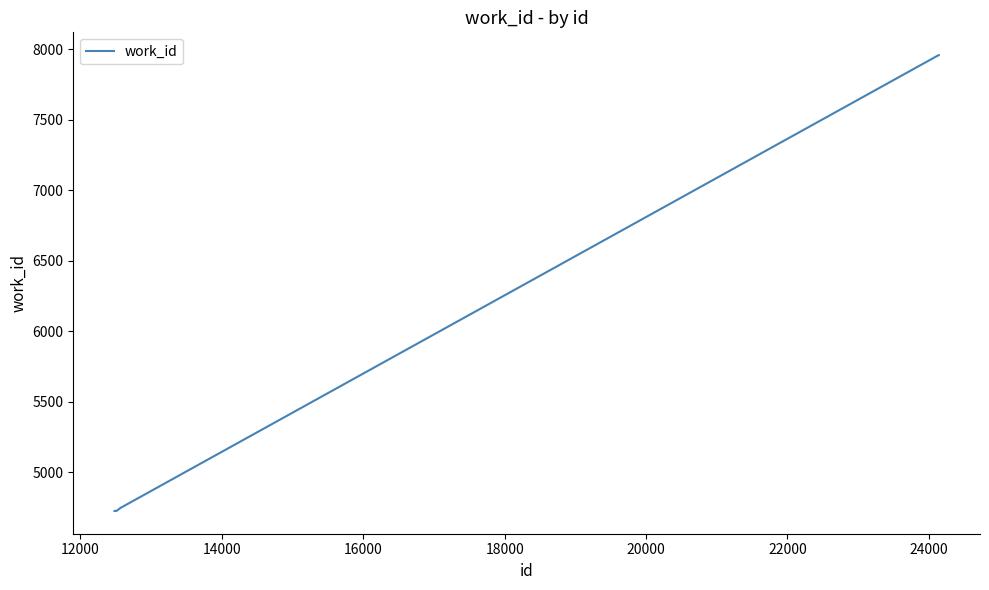

Is this an area chart (filled region under the line)?

No